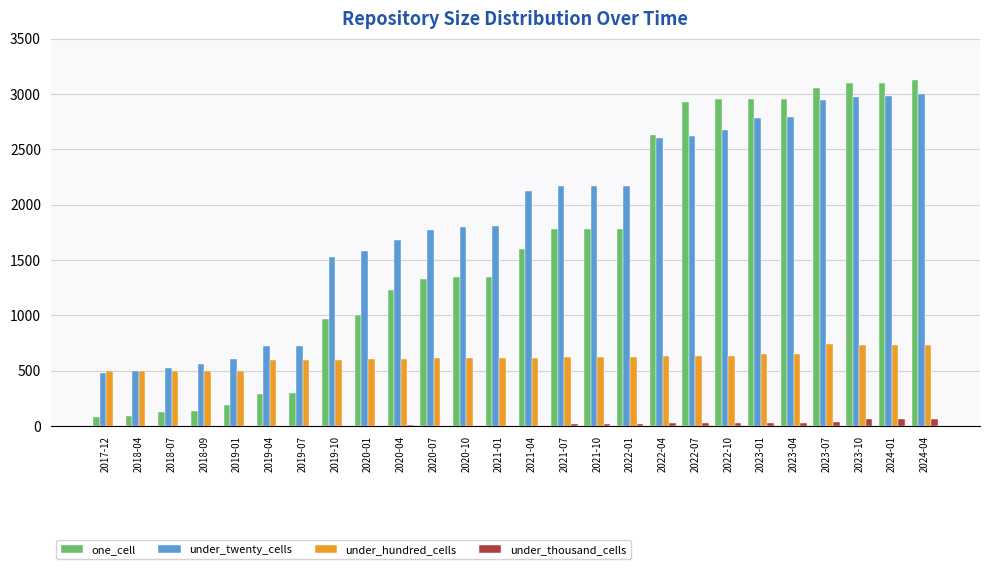

Which series has the largest total across all categories?

under_twenty_cells